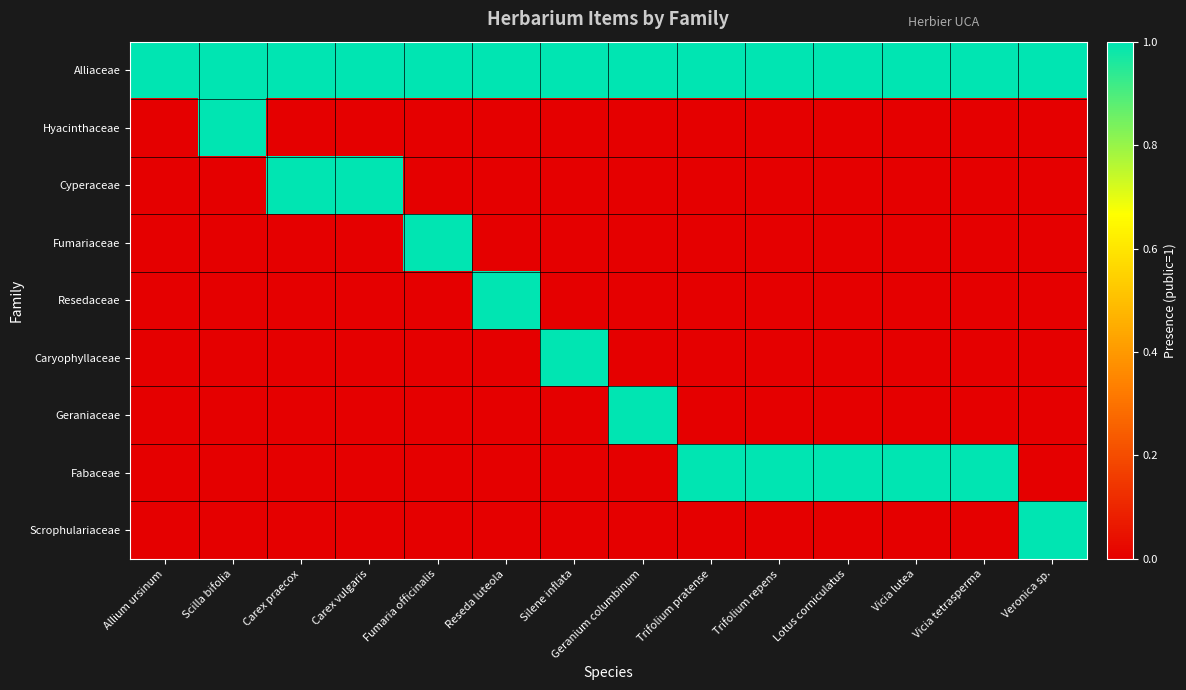

Reading left to right, what are all the values shown in this chart?

Alliaceae: Allium ursinum=1	Scilla bifolia=1	Carex praecox=1	Carex vulgaris=1	Fumaria officinalis=1	Reseda luteola=1	Silene inflata=1	Geranium columbinum=1	Trifolium pratense=1	Trifolium repens=1	Lotus corniculatus=1	Vicia lutea=1	Vicia tetrasperma=1	Veronica sp.=1
Hyacinthaceae: Allium ursinum=0	Scilla bifolia=1	Carex praecox=0	Carex vulgaris=0	Fumaria officinalis=0	Reseda luteola=0	Silene inflata=0	Geranium columbinum=0	Trifolium pratense=0	Trifolium repens=0	Lotus corniculatus=0	Vicia lutea=0	Vicia tetrasperma=0	Veronica sp.=0
Cyperaceae: Allium ursinum=0	Scilla bifolia=0	Carex praecox=1	Carex vulgaris=1	Fumaria officinalis=0	Reseda luteola=0	Silene inflata=0	Geranium columbinum=0	Trifolium pratense=0	Trifolium repens=0	Lotus corniculatus=0	Vicia lutea=0	Vicia tetrasperma=0	Veronica sp.=0
Fumariaceae: Allium ursinum=0	Scilla bifolia=0	Carex praecox=0	Carex vulgaris=0	Fumaria officinalis=1	Reseda luteola=0	Silene inflata=0	Geranium columbinum=0	Trifolium pratense=0	Trifolium repens=0	Lotus corniculatus=0	Vicia lutea=0	Vicia tetrasperma=0	Veronica sp.=0
Resedaceae: Allium ursinum=0	Scilla bifolia=0	Carex praecox=0	Carex vulgaris=0	Fumaria officinalis=0	Reseda luteola=1	Silene inflata=0	Geranium columbinum=0	Trifolium pratense=0	Trifolium repens=0	Lotus corniculatus=0	Vicia lutea=0	Vicia tetrasperma=0	Veronica sp.=0
Caryophyllaceae: Allium ursinum=0	Scilla bifolia=0	Carex praecox=0	Carex vulgaris=0	Fumaria officinalis=0	Reseda luteola=0	Silene inflata=1	Geranium columbinum=0	Trifolium pratense=0	Trifolium repens=0	Lotus corniculatus=0	Vicia lutea=0	Vicia tetrasperma=0	Veronica sp.=0
Geraniaceae: Allium ursinum=0	Scilla bifolia=0	Carex praecox=0	Carex vulgaris=0	Fumaria officinalis=0	Reseda luteola=0	Silene inflata=0	Geranium columbinum=1	Trifolium pratense=0	Trifolium repens=0	Lotus corniculatus=0	Vicia lutea=0	Vicia tetrasperma=0	Veronica sp.=0
Fabaceae: Allium ursinum=0	Scilla bifolia=0	Carex praecox=0	Carex vulgaris=0	Fumaria officinalis=0	Reseda luteola=0	Silene inflata=0	Geranium columbinum=0	Trifolium pratense=1	Trifolium repens=1	Lotus corniculatus=1	Vicia lutea=1	Vicia tetrasperma=1	Veronica sp.=0
Scrophulariaceae: Allium ursinum=0	Scilla bifolia=0	Carex praecox=0	Carex vulgaris=0	Fumaria officinalis=0	Reseda luteola=0	Silene inflata=0	Geranium columbinum=0	Trifolium pratense=0	Trifolium repens=0	Lotus corniculatus=0	Vicia lutea=0	Vicia tetrasperma=0	Veronica sp.=1